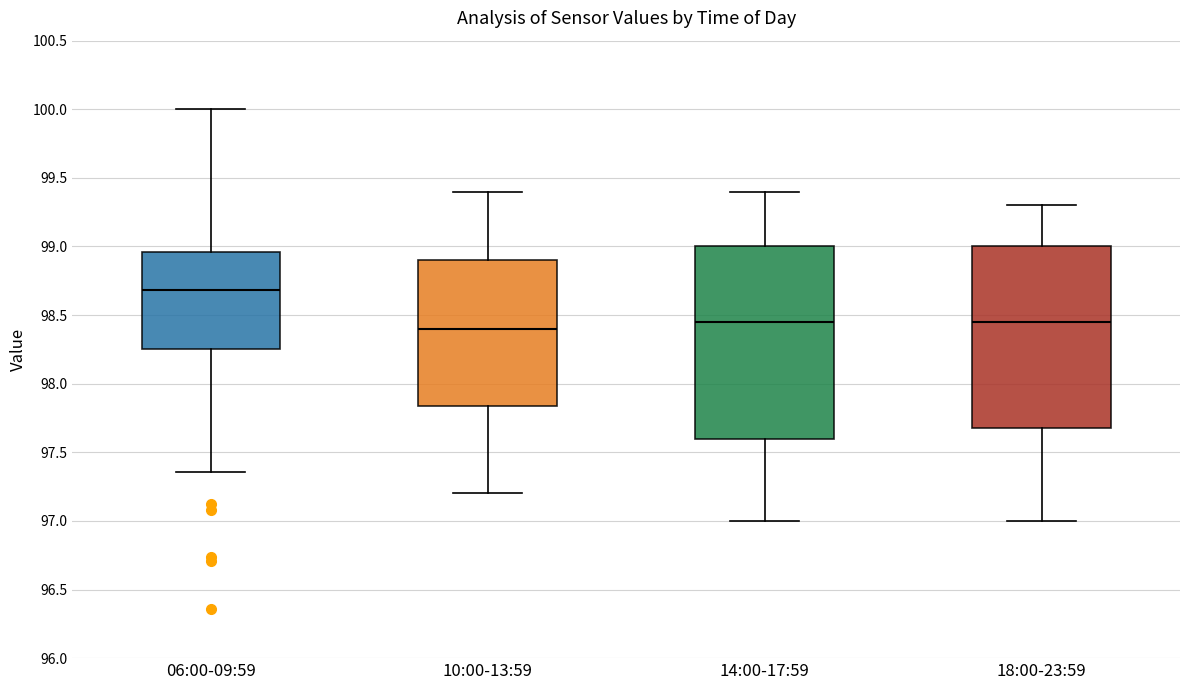

Reading left to right, read every box against the y-axis: the position of its median line, the range the box covers, and the ends of its whiskers. The values are not printed on the chart, so give them approximately, as read against the axis.

06:00-09:59: median 98.70, box 98.25 to 98.95, whiskers 97.35 to 100.00
10:00-13:59: median 98.40, box 97.85 to 98.90, whiskers 97.20 to 99.40
14:00-17:59: median 98.45, box 97.60 to 99.00, whiskers 97.00 to 99.40
18:00-23:59: median 98.45, box 97.70 to 99.00, whiskers 97.00 to 99.30